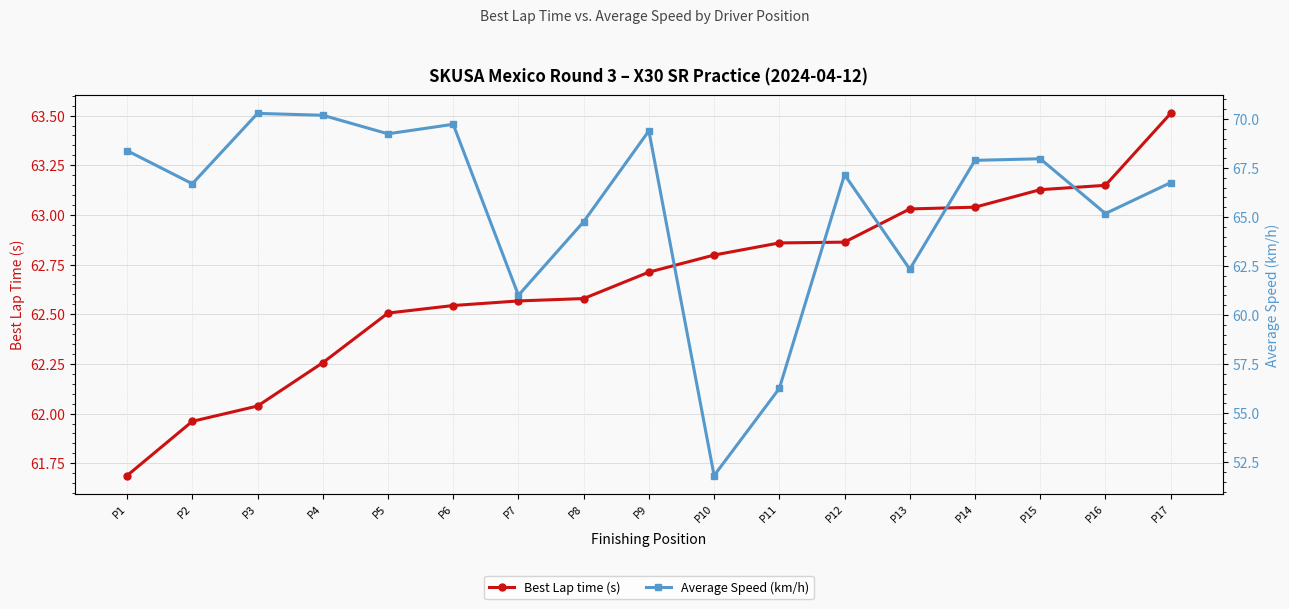

What is the difference between the highest and lowest values at P2?

4.7